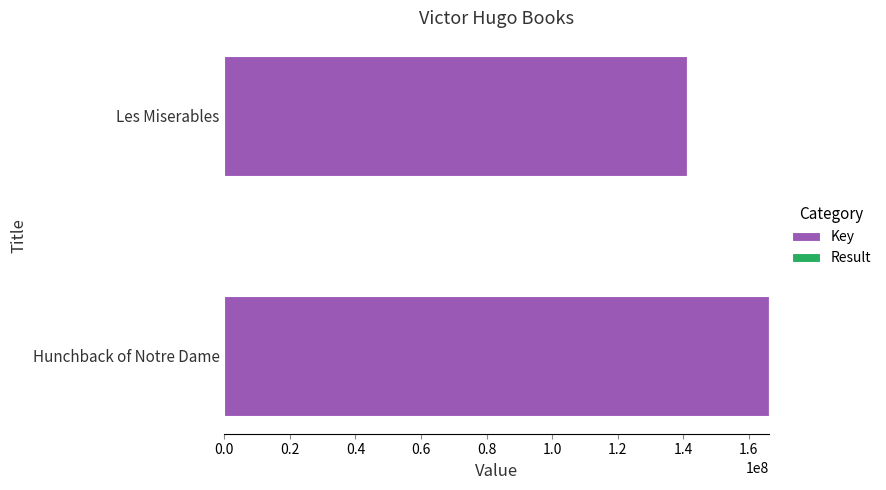

Which category has the highest value in the Key series?

Hunchback of Notre Dame